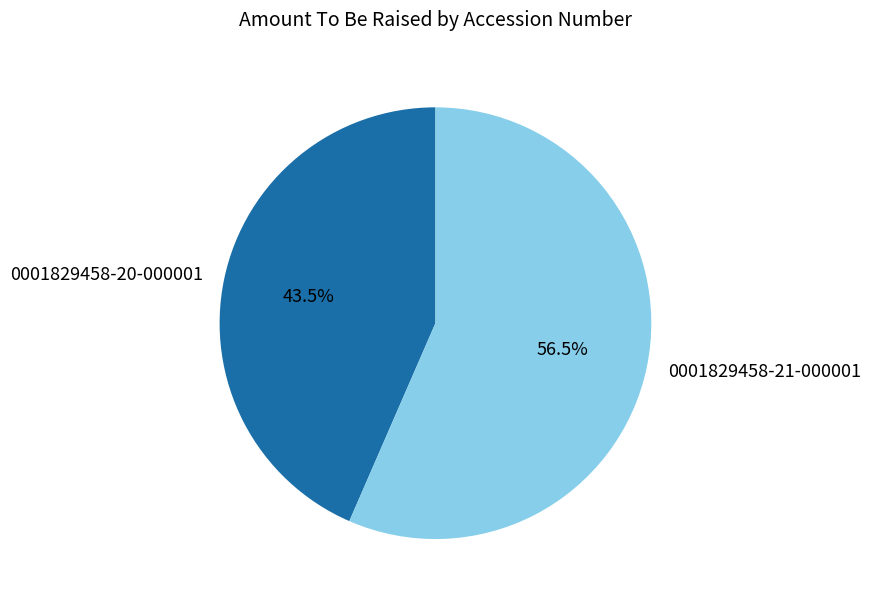

Between 0001829458-20-000001 and 0001829458-21-000001, which is larger?

0001829458-21-000001